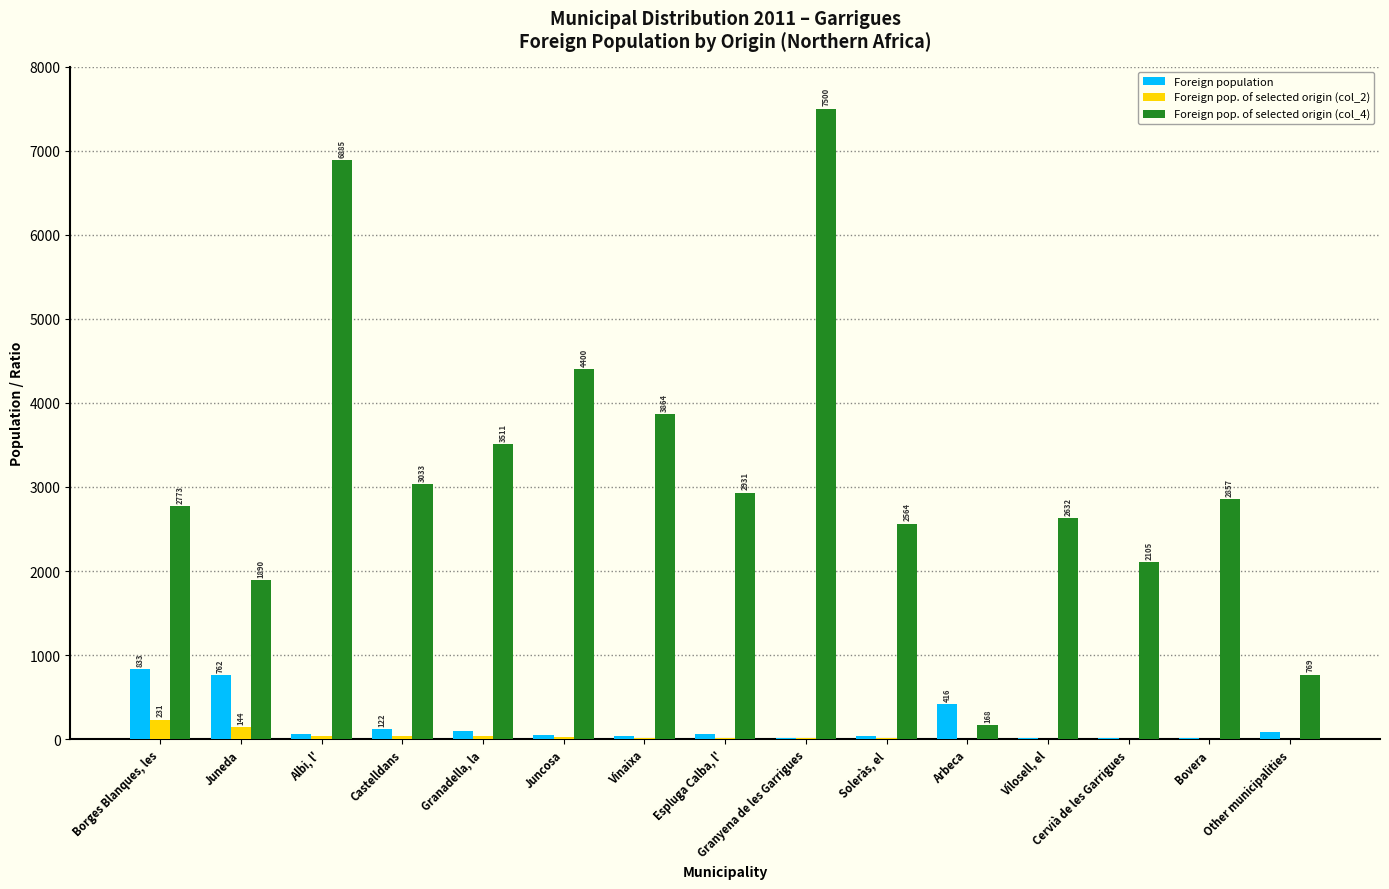

Which series has the largest total across all categories?

Foreign pop. of selected origin (col_4)